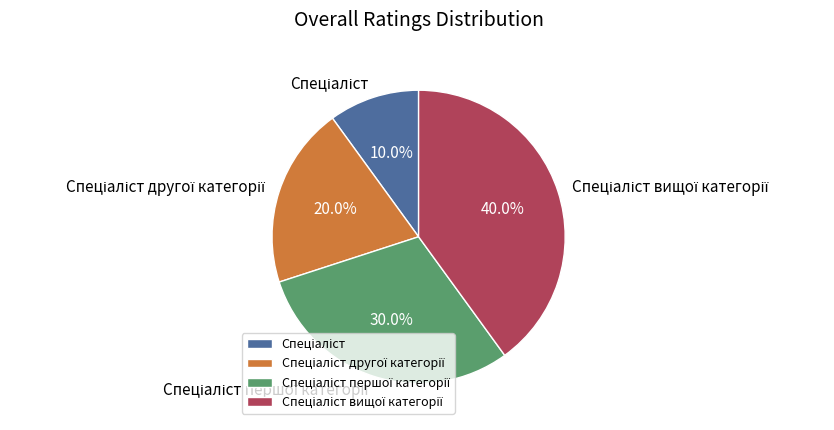

Is there any slice that represents more than half of the pie?

No